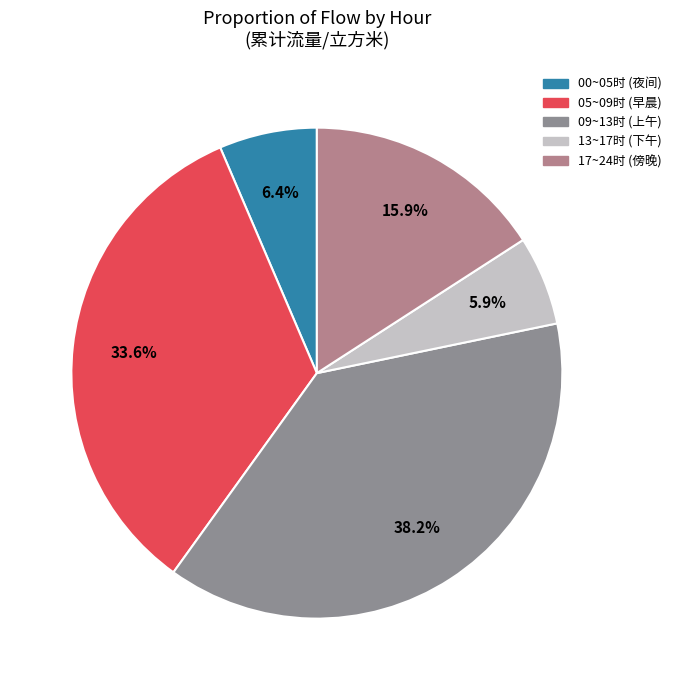

Does any single category account for the majority?

No